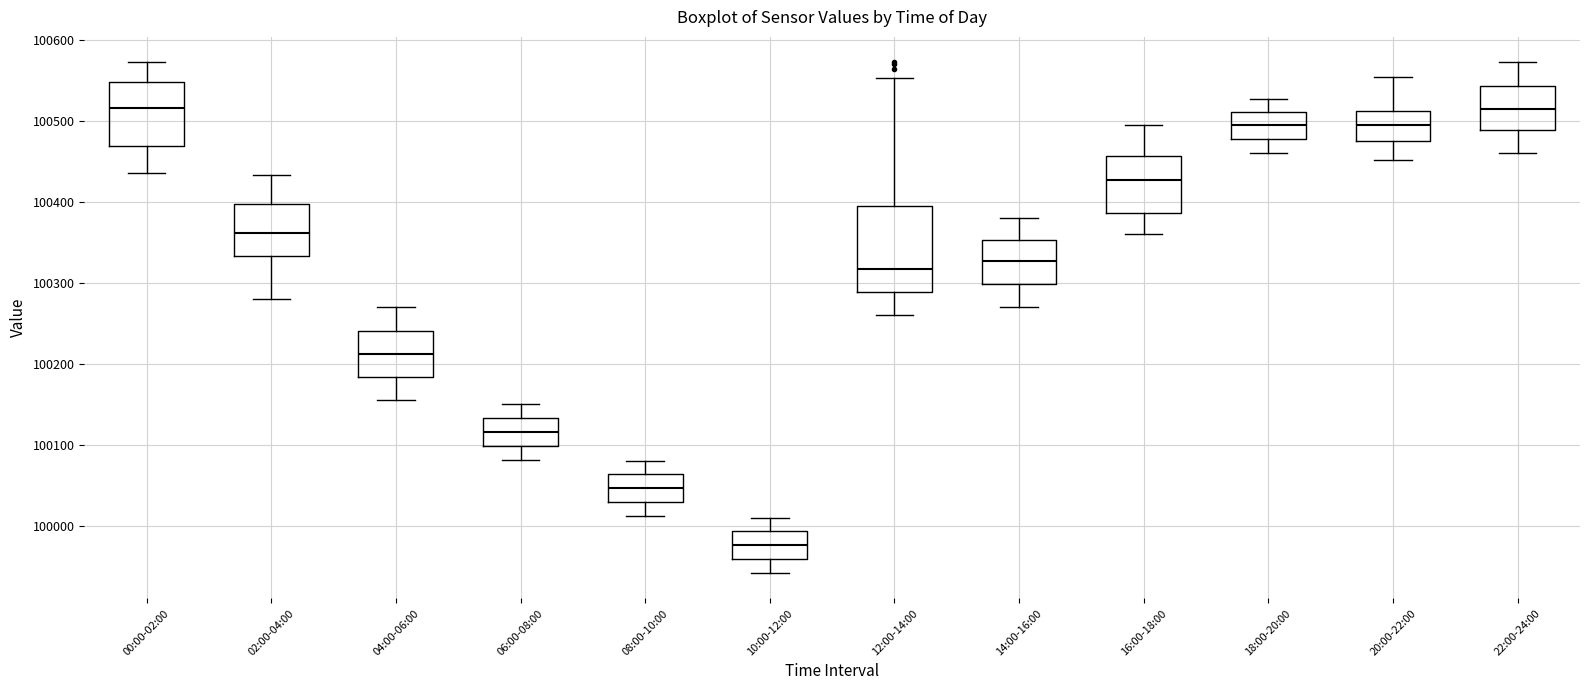

Reading left to right, transcribe this box plot: for each box, give where its median line is, the range the box spans, and where its two whiskers end, as read against the y-axis. The values are not printed on the chart, so give them approximately, as read against the axis.

00:00-02:00: median 100520, box 100470 to 100550, whiskers 100440 to 100570
02:00-04:00: median 100360, box 100330 to 100400, whiskers 100280 to 100430
04:00-06:00: median 100210, box 100180 to 100240, whiskers 100160 to 100270
06:00-08:00: median 100120, box 100100 to 100130, whiskers 100080 to 100150
08:00-10:00: median 100050, box 100030 to 100060, whiskers 100010 to 100080
10:00-12:00: median 99980, box 99960 to 99990, whiskers 99940 to 100010
12:00-14:00: median 100320, box 100290 to 100400, whiskers 100260 to 100550
14:00-16:00: median 100330, box 100300 to 100350, whiskers 100270 to 100380
16:00-18:00: median 100430, box 100390 to 100460, whiskers 100360 to 100500
18:00-20:00: median 100490, box 100480 to 100510, whiskers 100460 to 100530
20:00-22:00: median 100500, box 100480 to 100510, whiskers 100450 to 100550
22:00-24:00: median 100510, box 100490 to 100540, whiskers 100460 to 100570